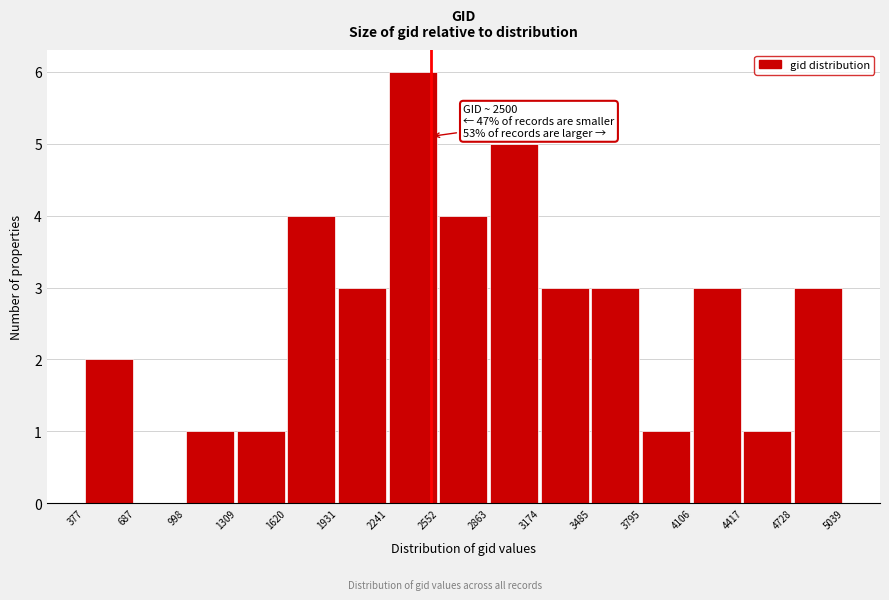

Over which range of the x-axis is the bar tallest?

2241 to 2552